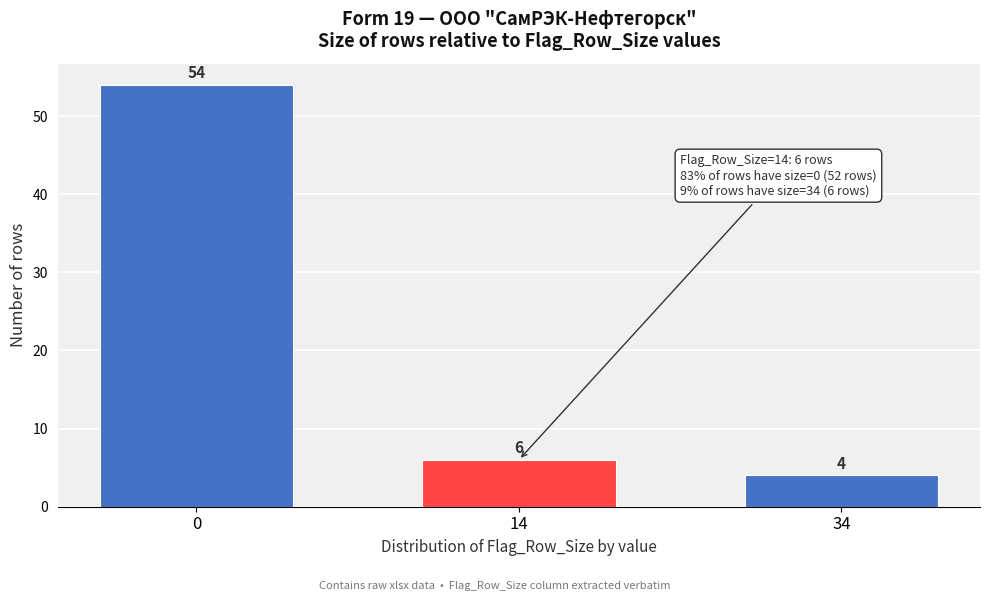

Reading right to left, what are all the values shown in this chart?

4	6	54